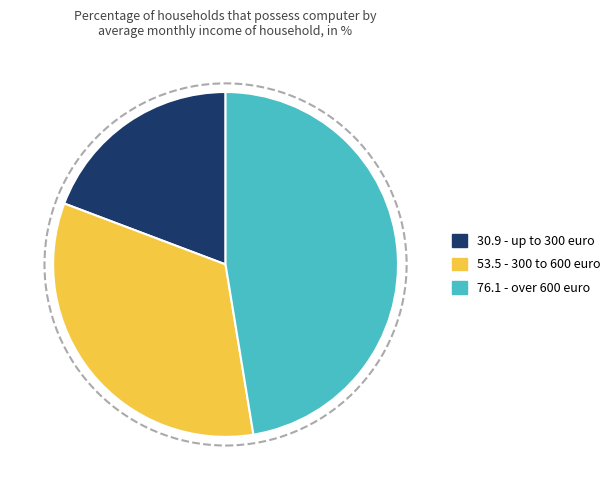

Is there any slice that represents more than half of the pie?

No